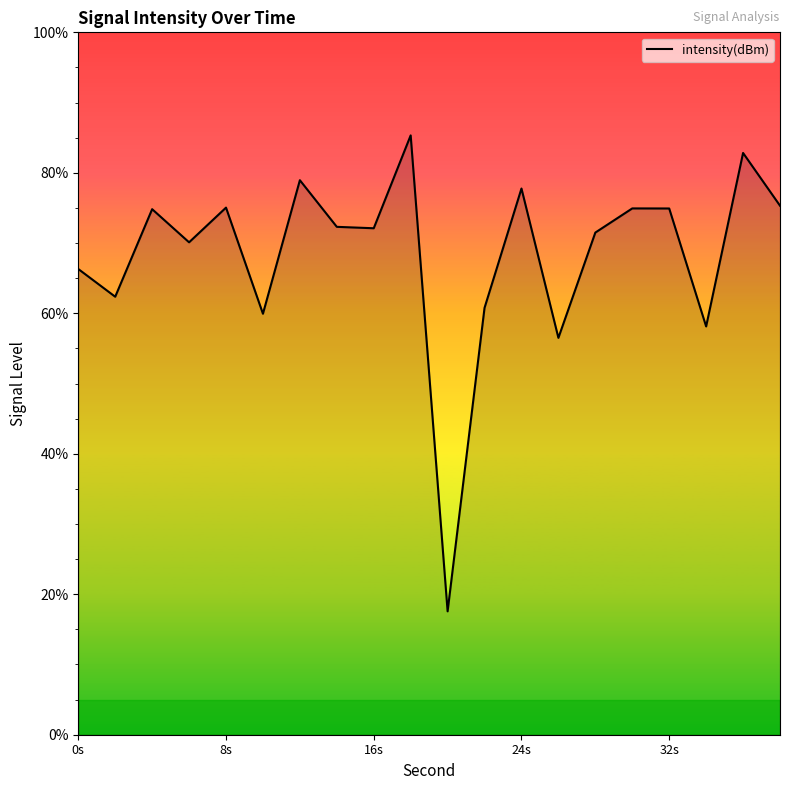

What is the difference between the maximum and minimum values?

67.8